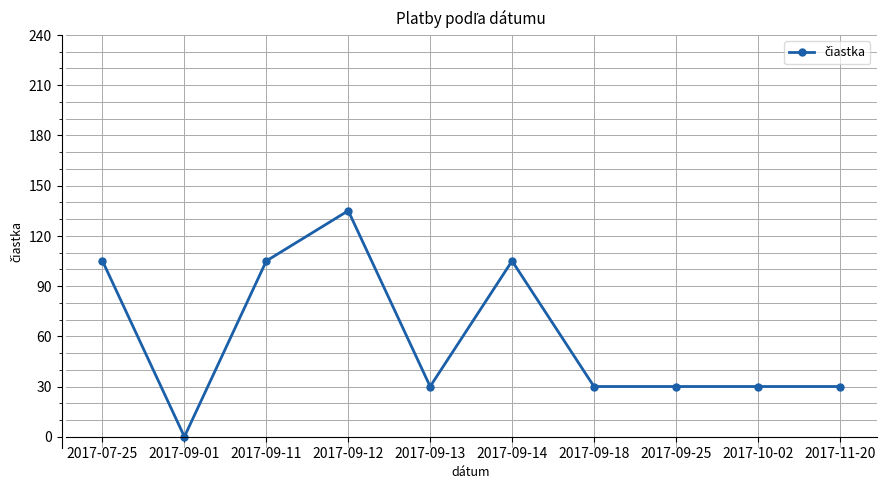

Reading right to left, what are all the values shown in this chart?

2017-11-20=30	2017-10-02=30	2017-09-25=30	2017-09-18=30	2017-09-14=105	2017-09-13=30	2017-09-12=135	2017-09-11=105	2017-09-01=0	2017-07-25=105